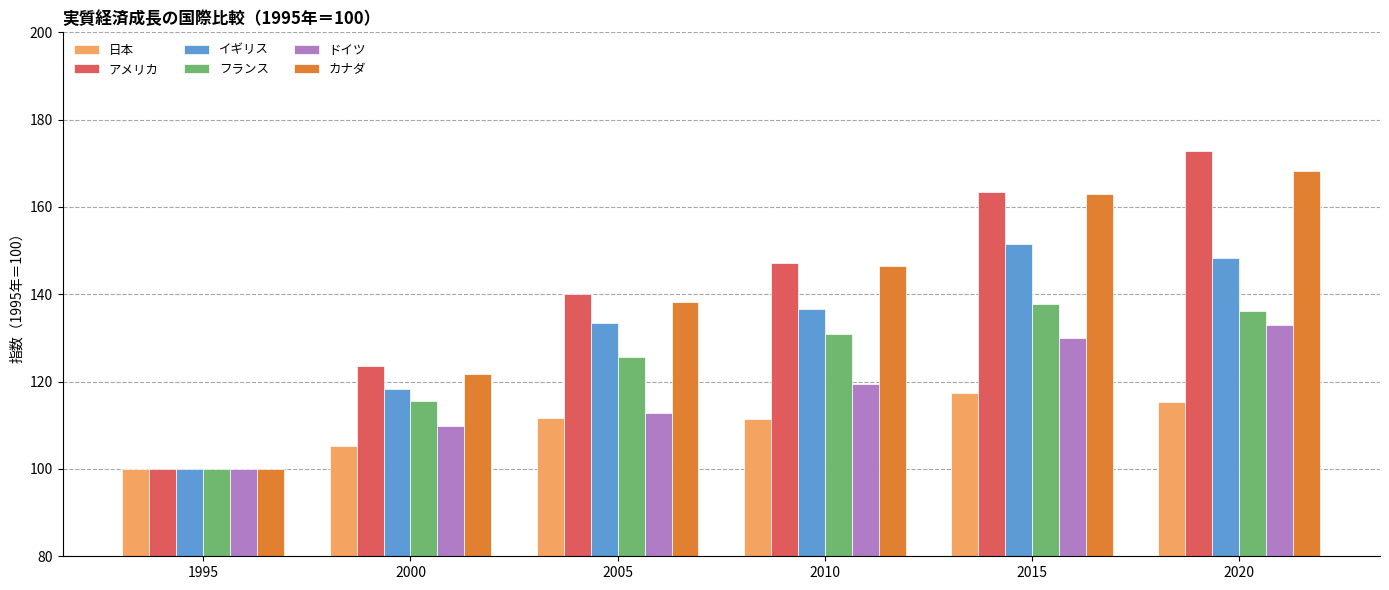

What is the sum of the フランス values at 2005 and 2010?

256.5